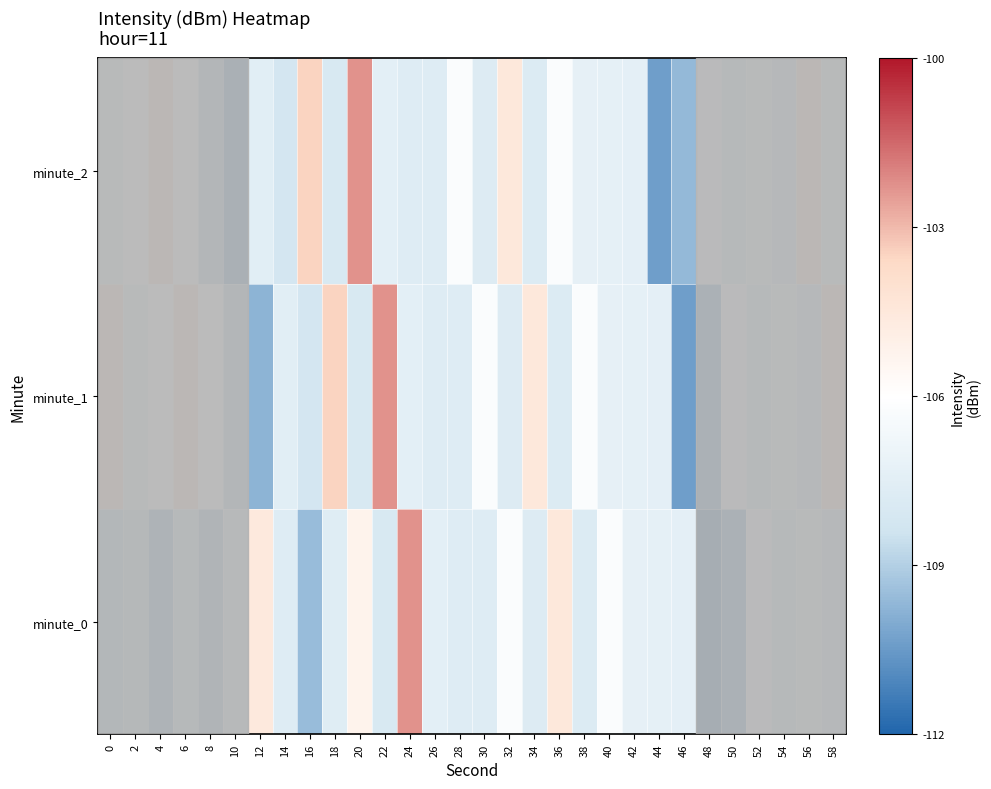

Reading right to left, transcribe all the data shown in this chart.

minute_0: 58=-107.9	56=-107.0	54=-107.7	52=-106.6	50=-109.7	48=-110.4	46=-107.4	44=-107.3	42=-107.3	40=-106.3	38=-107.8	36=-104.5	34=-107.8	32=-106.3	30=-107.7	28=-107.7	26=-107.4	24=-102.3	22=-108.0	20=-105.2	18=-107.6	16=-109.5	14=-107.7	12=-104.6	10=-107.4	8=-109.0	6=-107.7	4=-109.3	2=-108.2	0=-108.5
minute_1: 58=-104.1	56=-107.9	54=-107.0	52=-107.7	50=-106.6	48=-109.7	46=-110.4	44=-107.4	42=-107.3	40=-107.3	38=-106.3	36=-107.8	34=-104.5	32=-107.8	30=-106.3	28=-107.7	26=-107.7	24=-107.4	22=-102.3	20=-108.0	18=-103.5	16=-108.2	14=-107.5	12=-109.8	10=-108.6	8=-106.3	6=-104.2	4=-106.3	2=-107.2	0=-104.1
minute_2: 58=-107.2	56=-104.1	54=-107.9	52=-107.0	50=-107.7	48=-106.6	46=-109.7	44=-110.4	42=-107.4	40=-107.3	38=-107.3	36=-106.3	34=-107.8	32=-104.5	30=-107.8	28=-106.3	26=-107.7	24=-107.7	22=-107.4	20=-102.3	18=-108.0	16=-103.5	14=-108.2	12=-107.5	10=-109.8	8=-108.6	6=-106.3	4=-104.2	2=-106.3	0=-107.2